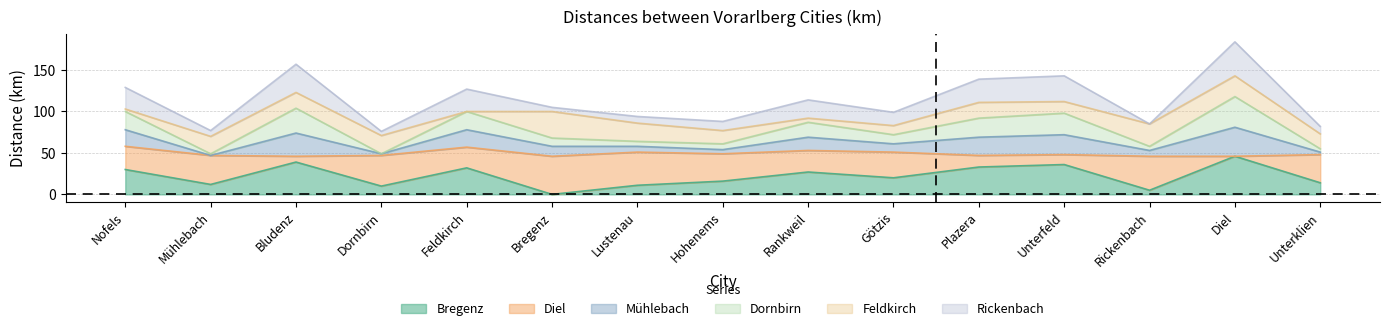

What is the difference between the second highest and second lowest values in the Bregenz series?

34